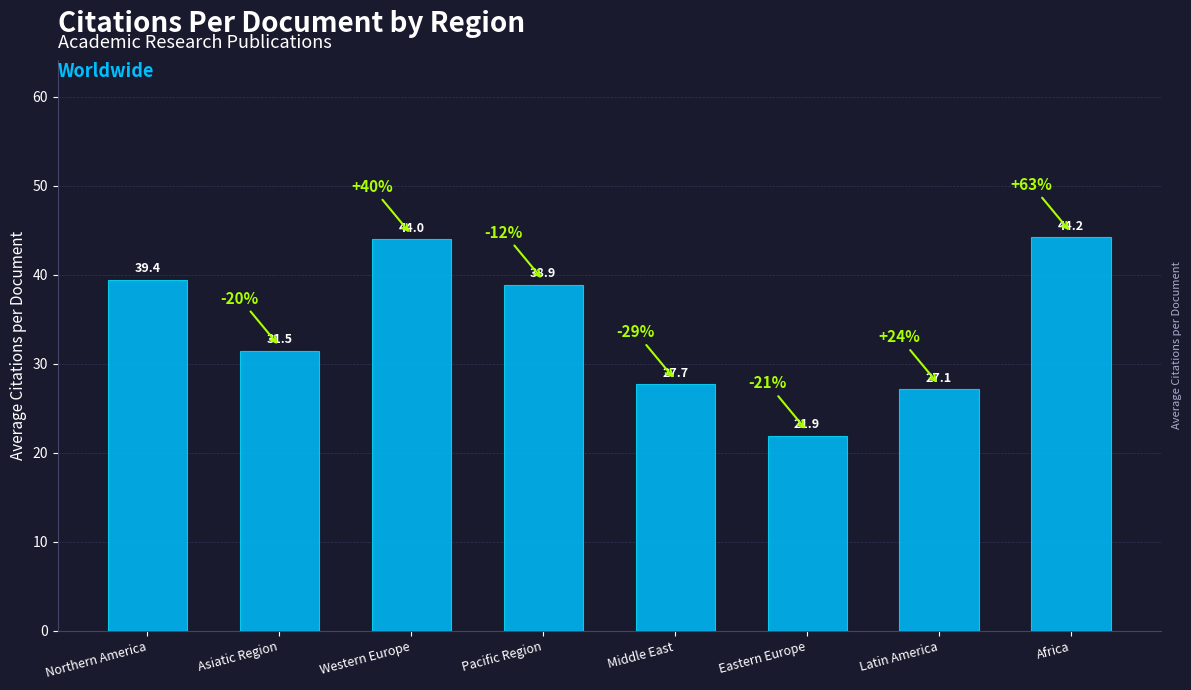

Count the number of data series in this chart.

1